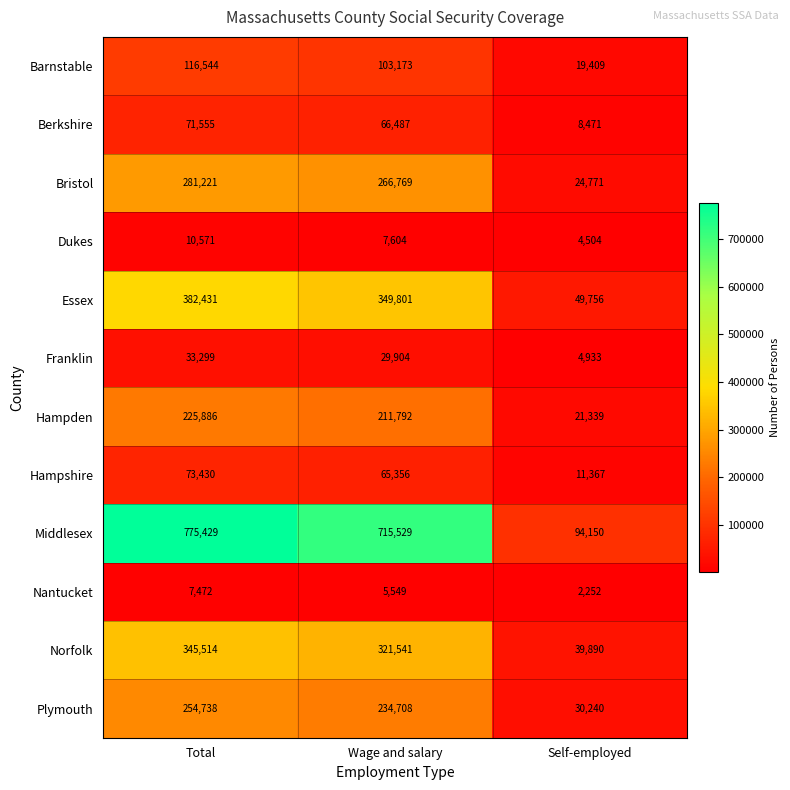

Which series has the widest spread of values?

Middlesex